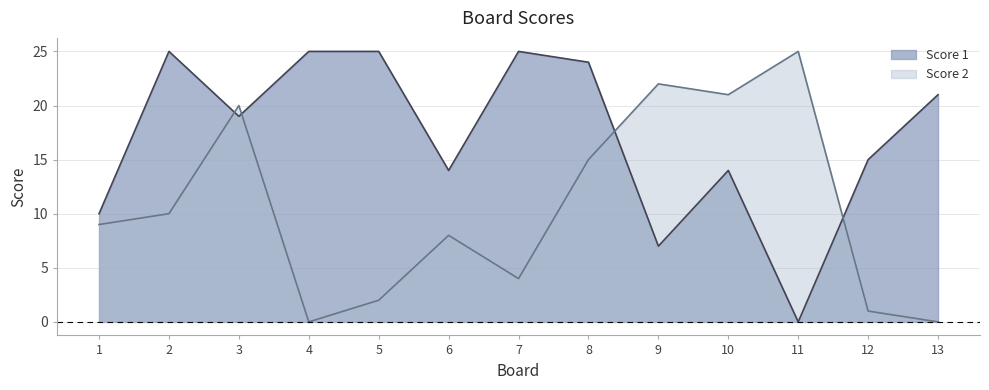

Which series has the largest range (max minus min)?

Score 1